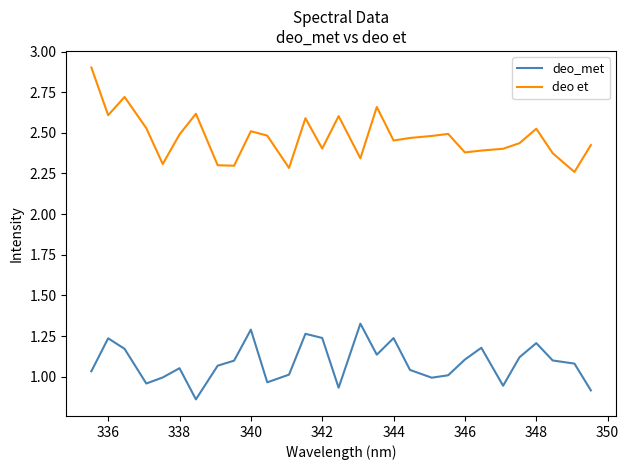

Which series has the largest total across all categories?

deo et